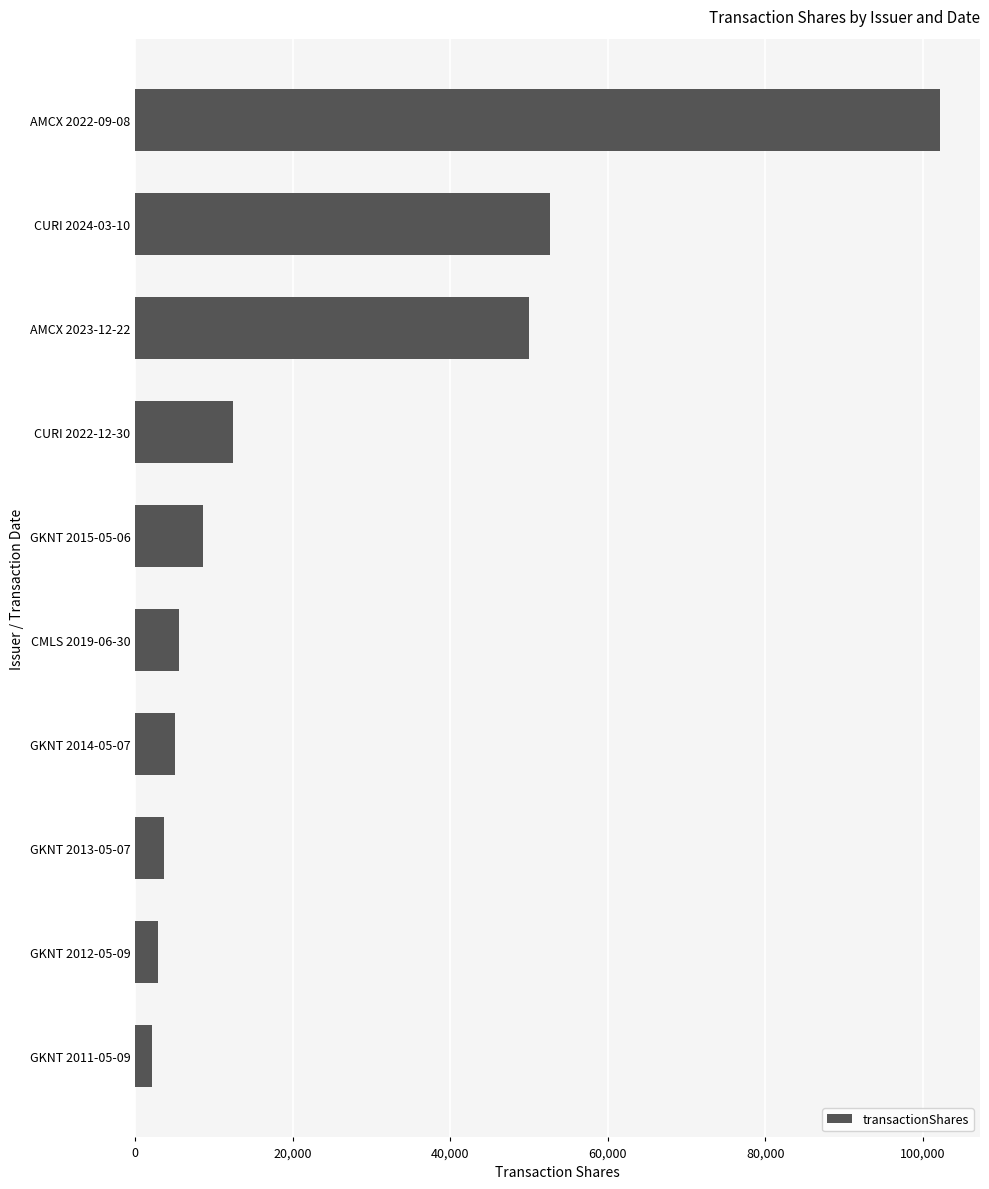

What is the ratio of the value at AMCX 2023-12-22 to the value at GKNT 2013-05-07?

13.6